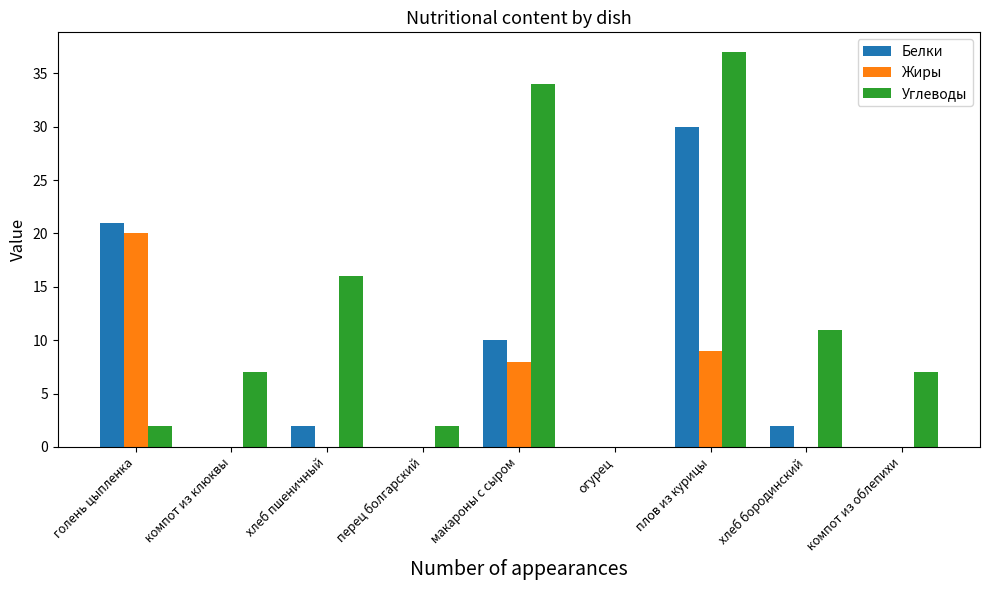

Reading left to right, transcribe all the data shown in this chart.

Белки: 21	0	2	0	10	0	30	2	0
Жиры: 20	0	0	0	8	0	9	0	0
Углеводы: 2	7	16	2	34	0	37	11	7